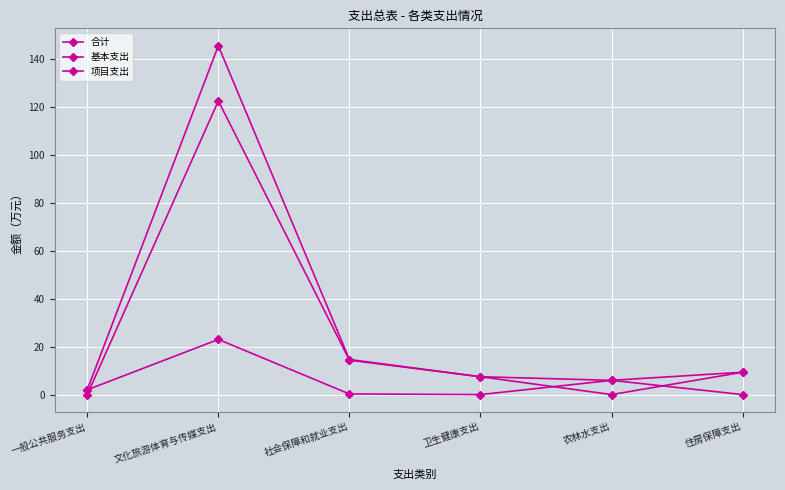

At 农林水支出, list the series in order from smallest to largest.

基本支出, 合计, 项目支出